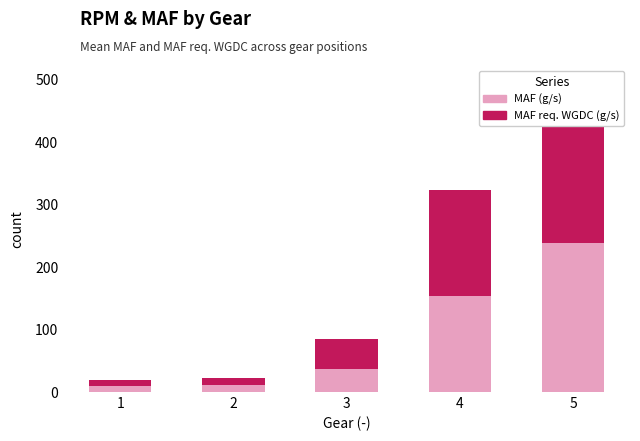

What is the sum of the MAF (g/s) values at 1 and 5?

247.2